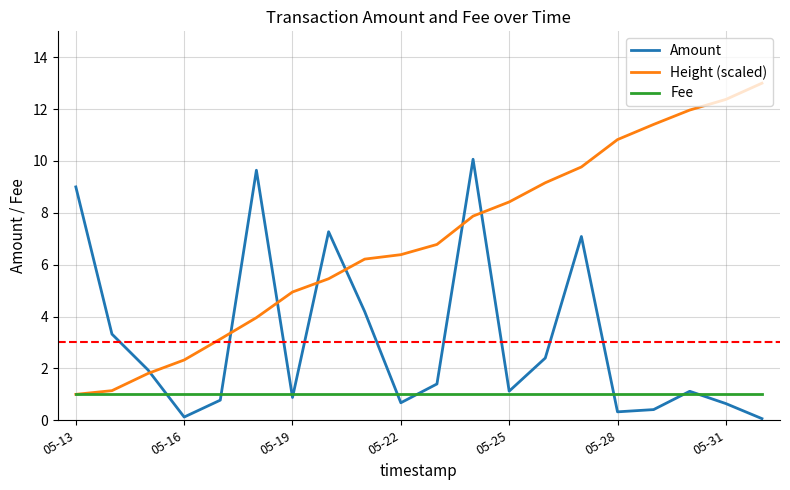

Which series has the largest total across all categories?

Height (scaled)